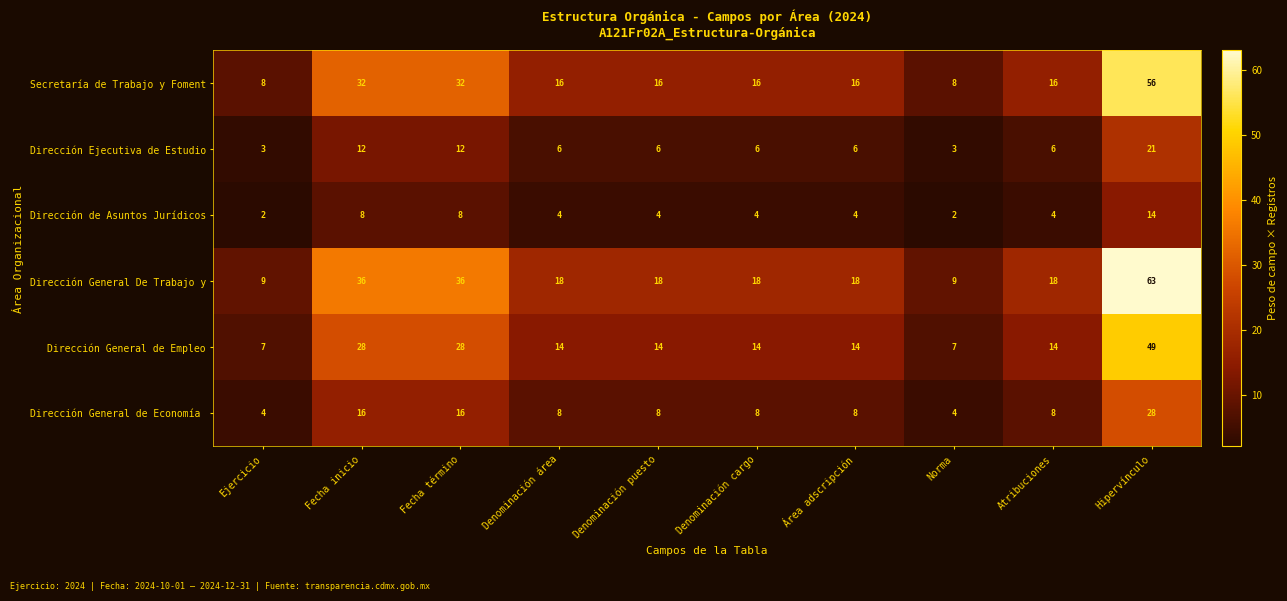

What is the sum of all Dirección General de Empleo values?

189